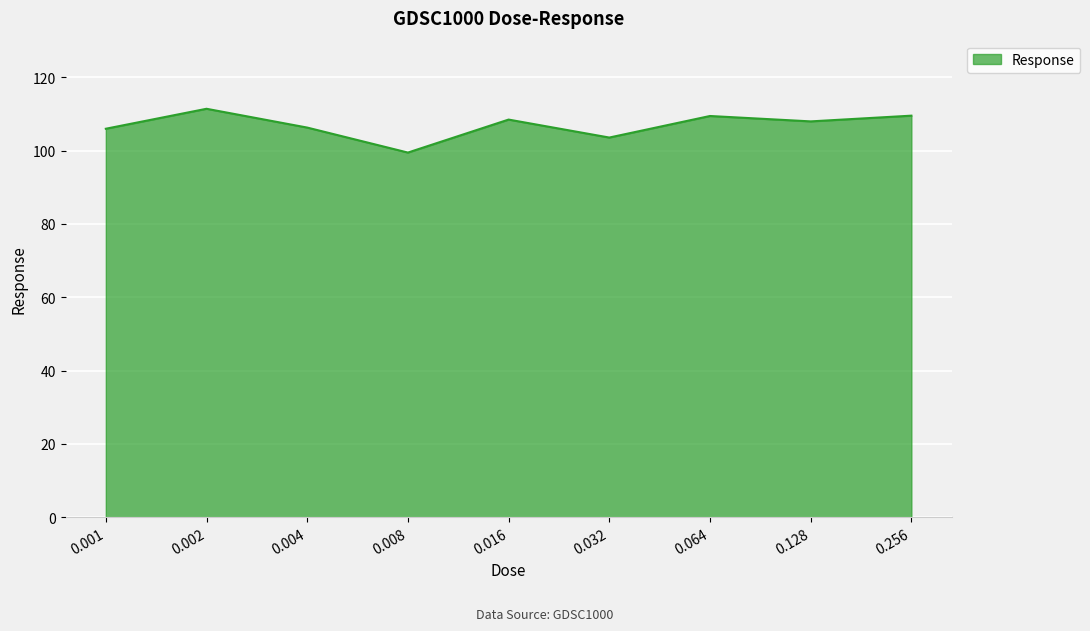

What is the change in value from 0.032 to 0.256?

+6.0